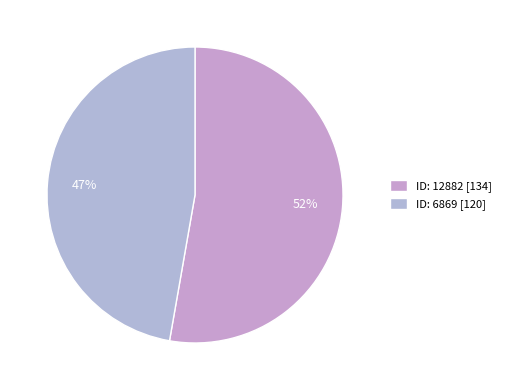

To the nearest percent, what portion does 6869 represent?

47%